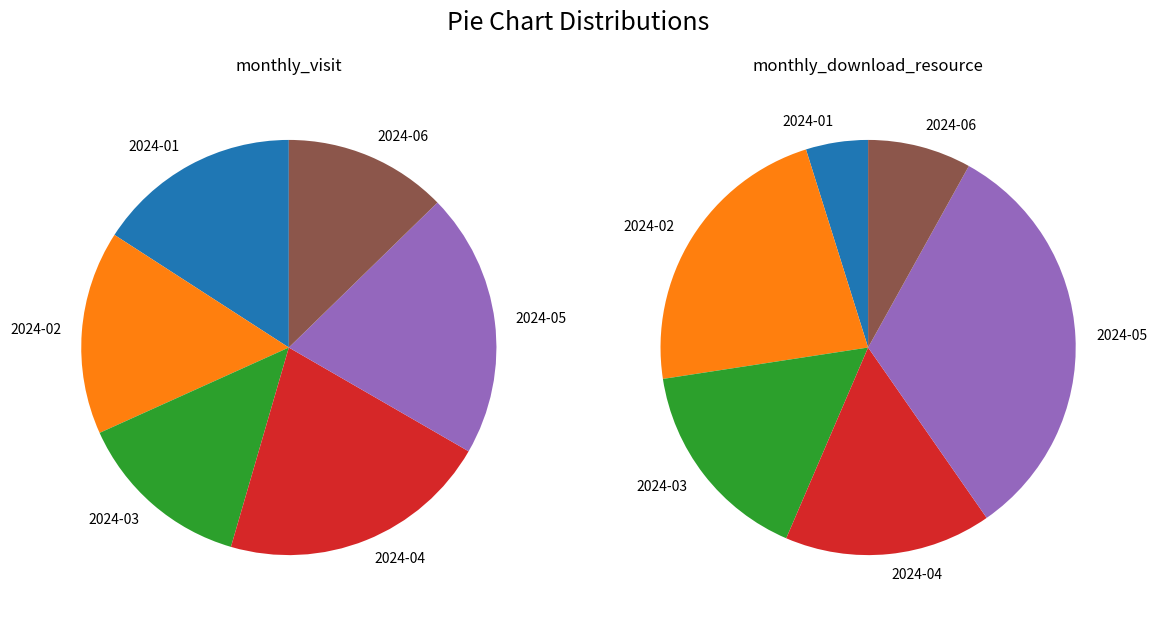

Count the number of slices in the pie.

6